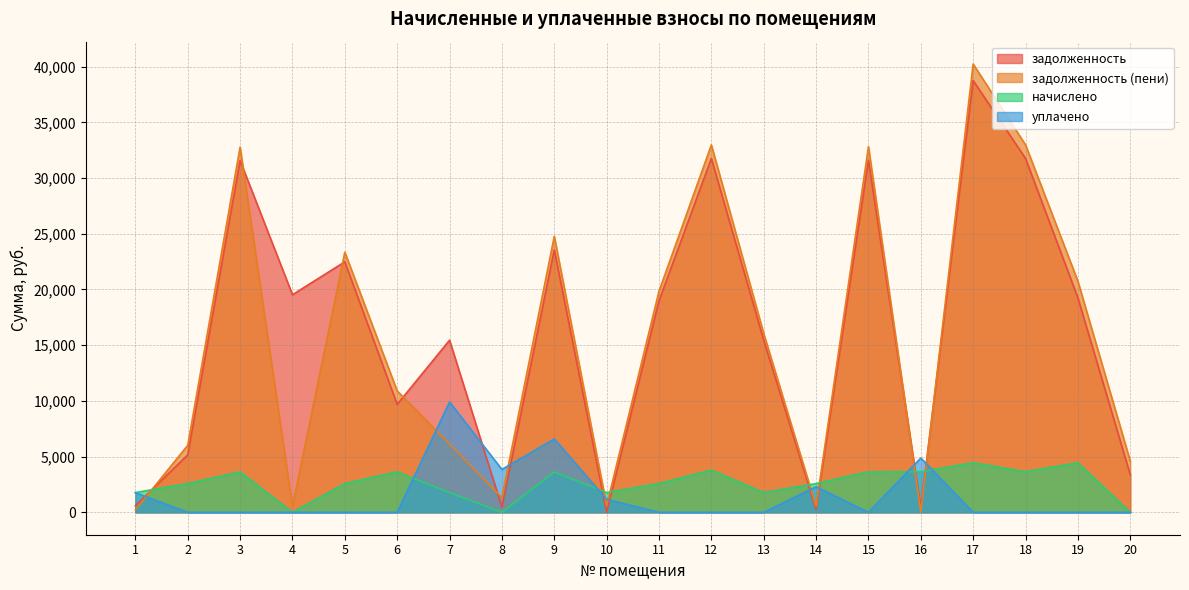

What is the difference between the second highest and minimum values in the задолженность (пени) series?

32980.3